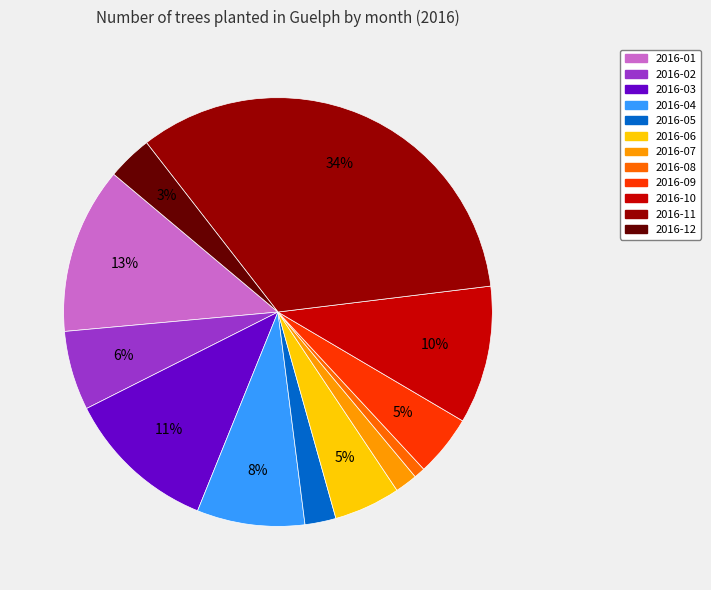

How many segments does this pie chart have?

12